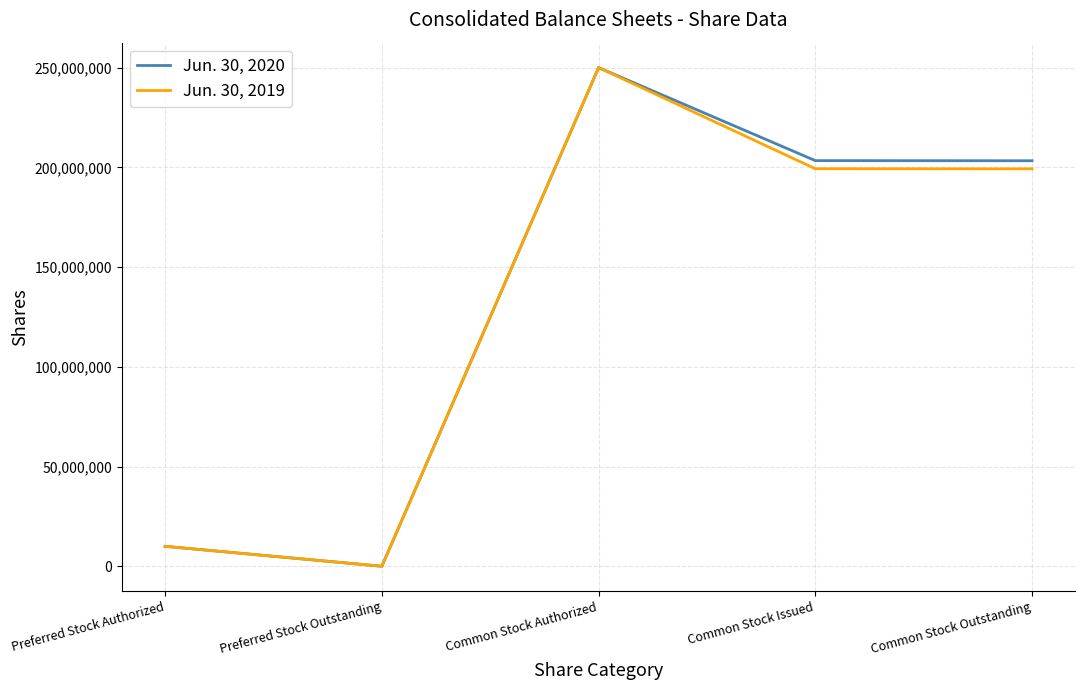

What is the difference between the Jun. 30, 2019 values at Common Stock Authorized and Preferred Stock Outstanding?

250000000